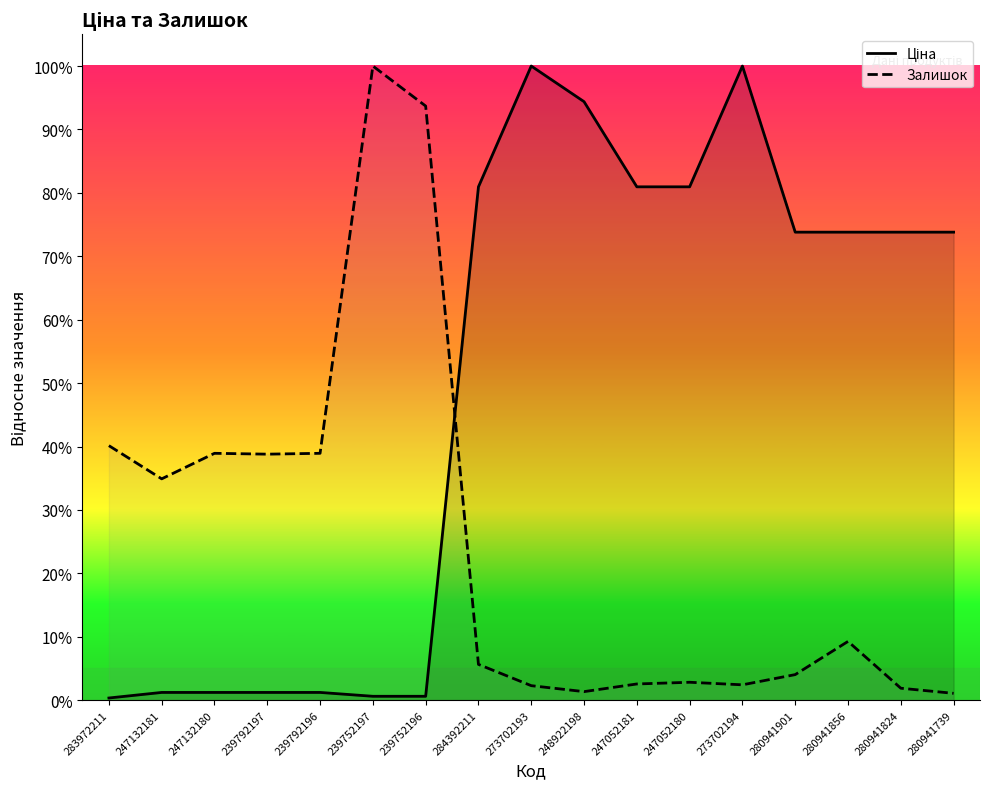

Where do Залишок and Ціна first cross each other?

239752196 and 284392211